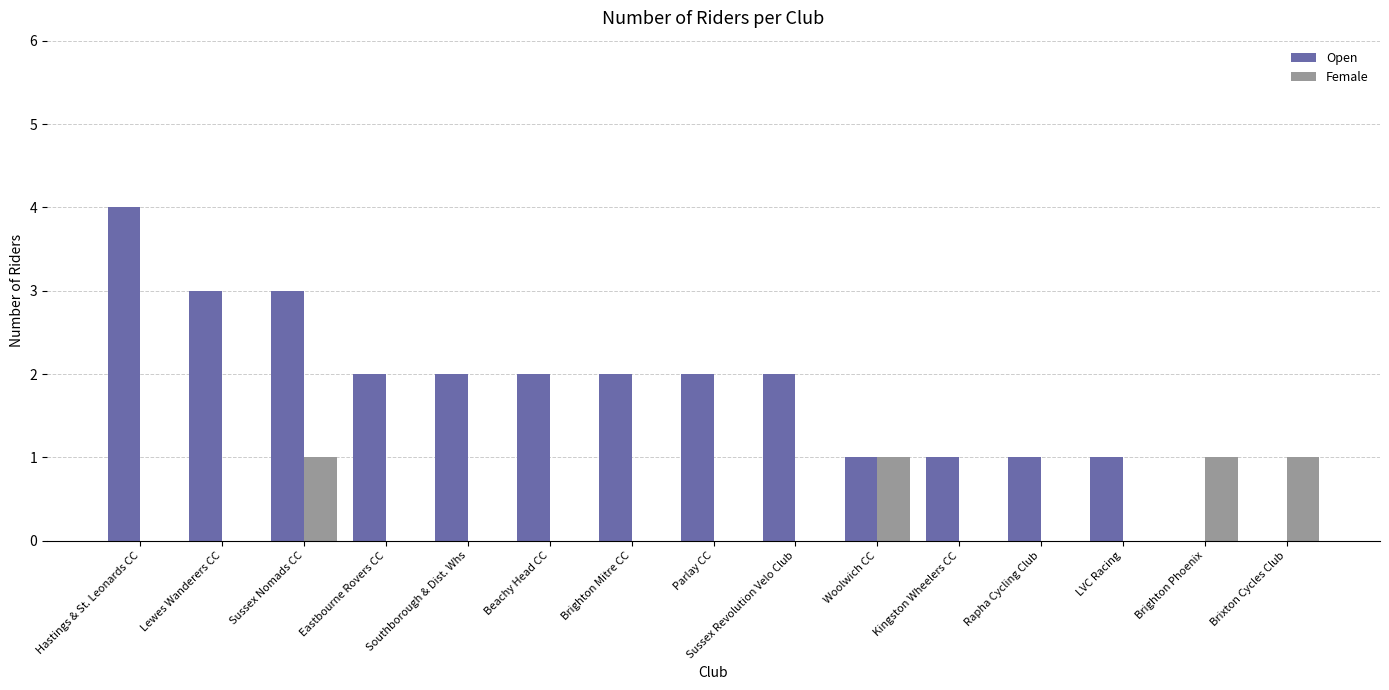

The value of Open at Kingston Wheelers CC is 0. True or false?

False